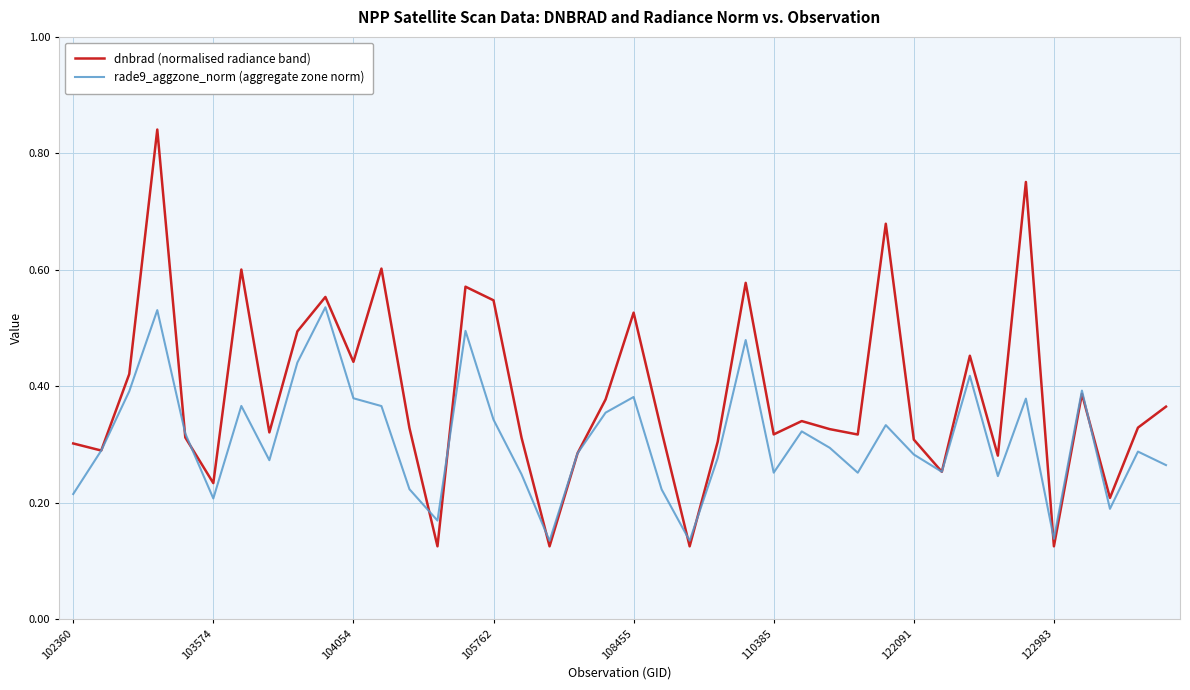

What are all the series names shown in the legend?

dnbrad (normalised radiance band), rade9_aggzone_norm (aggregate zone norm)